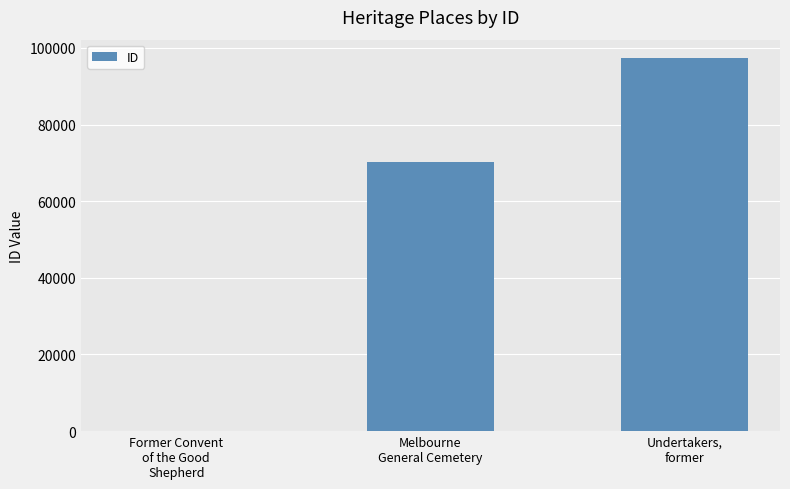

What is the greatest value displayed?

97272